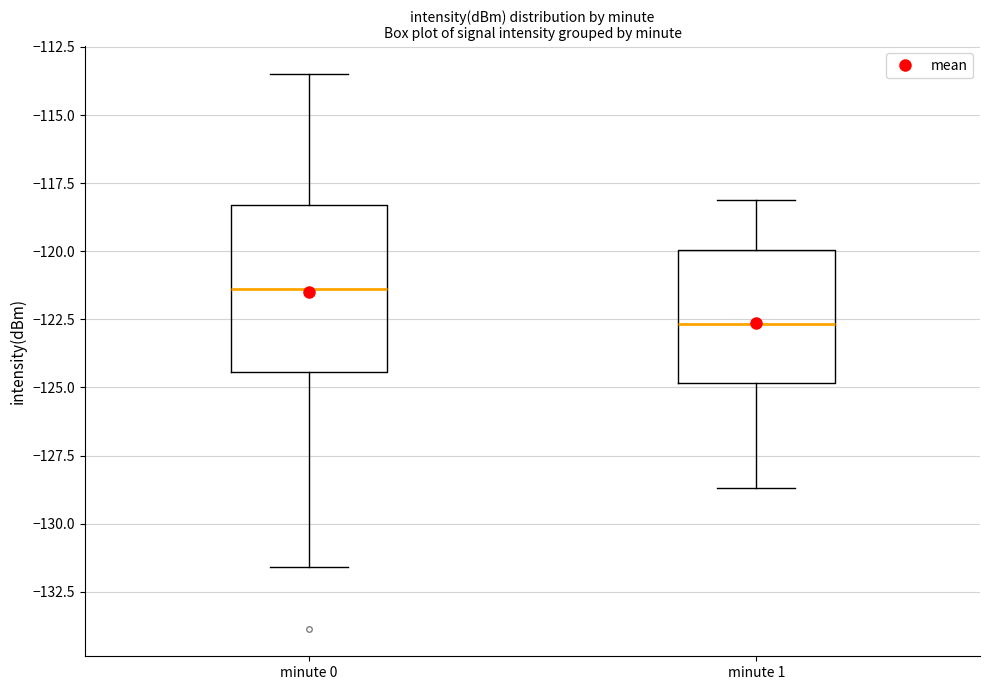

Which box has the lowest median line?

minute 1